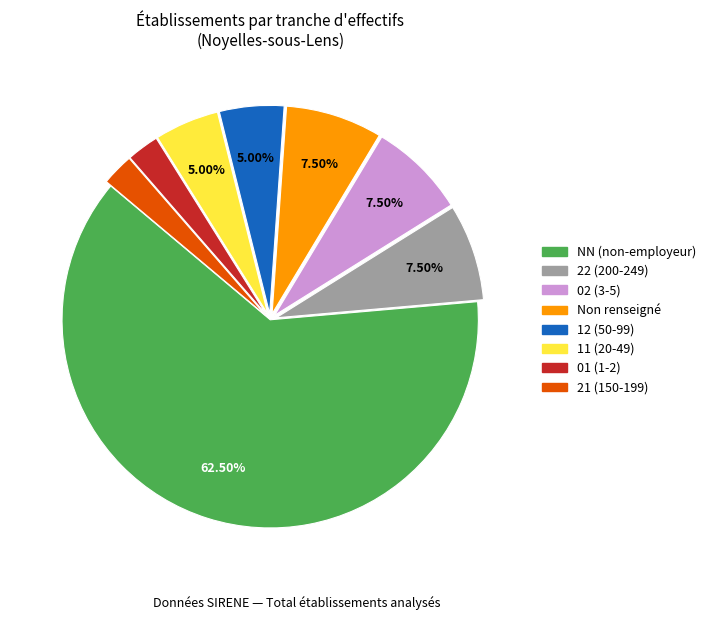

Do 21 (150-199) and 02 (3-5) together represent more than half of the pie?

No